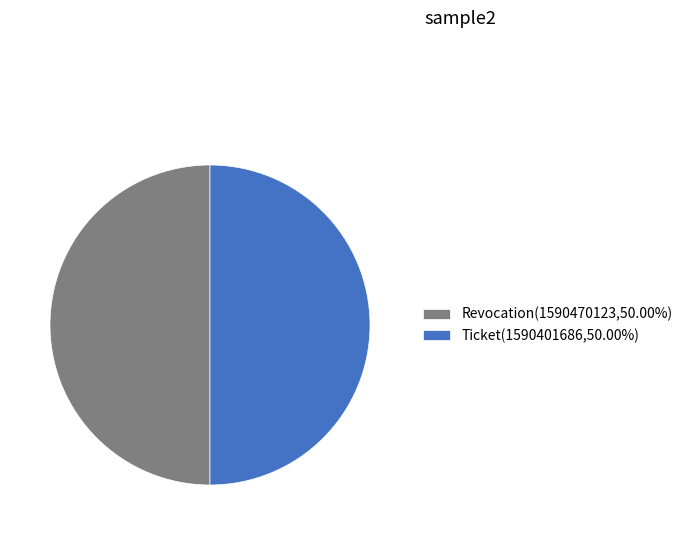

How many segments does this pie chart have?

2